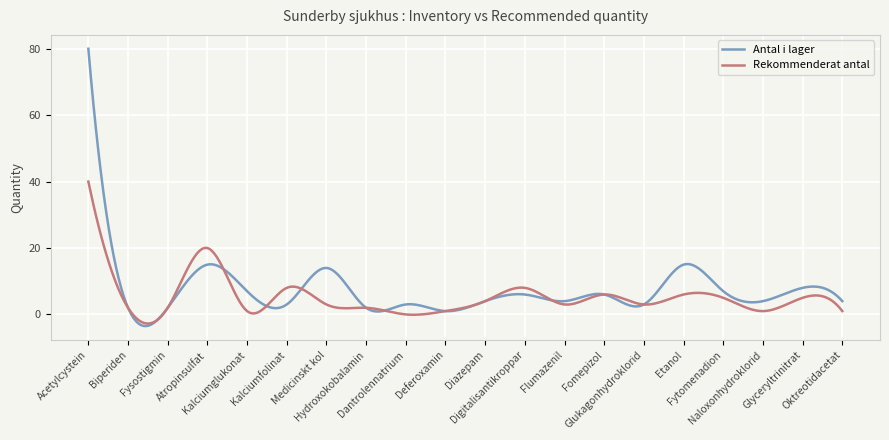

What is the maximum value for Antal i lager?

80.0